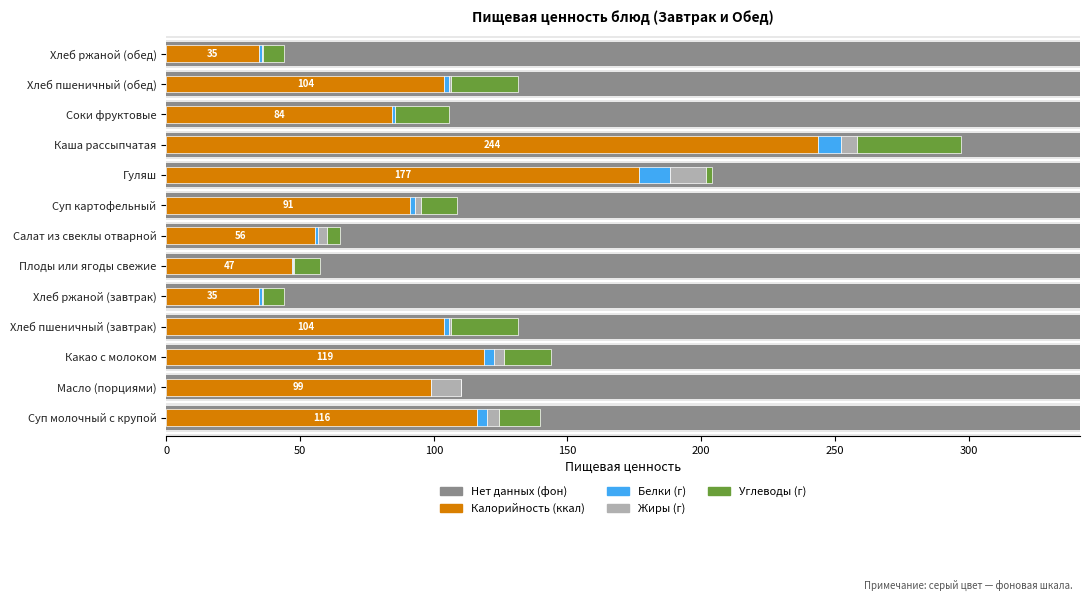

The Жиры series shows 7.0 at Суп молочный с крупой. True or false?

False